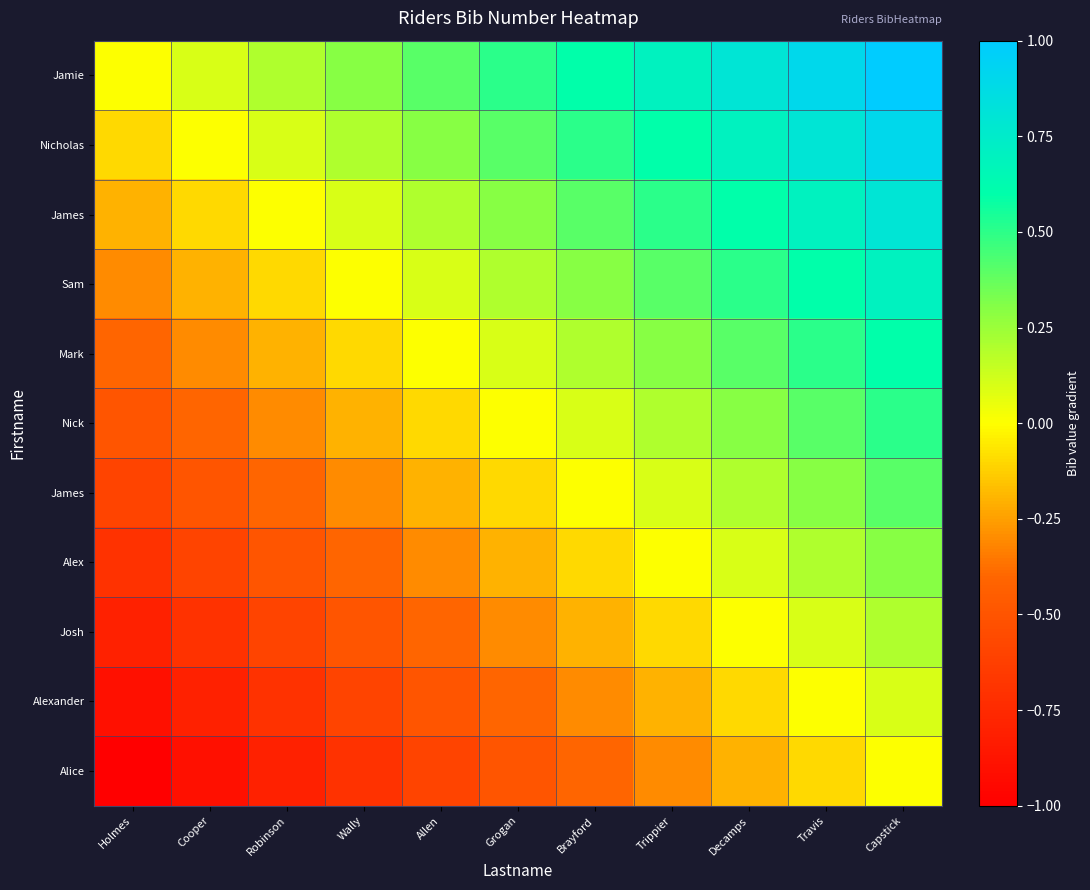

At which category does the chart reach its minimum across all series?

Holmes